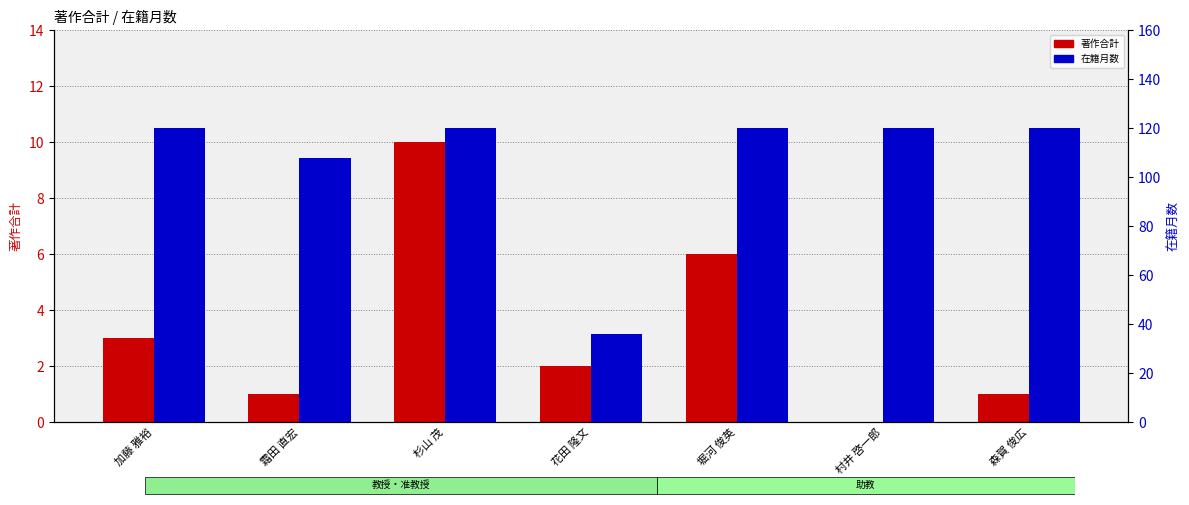

The value of 著作合計 at 堀河 俊英 is 9. True or false?

False